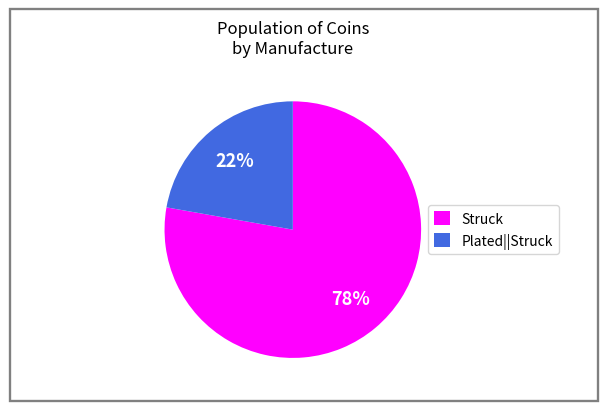

Is there a majority slice in this chart?

Yes